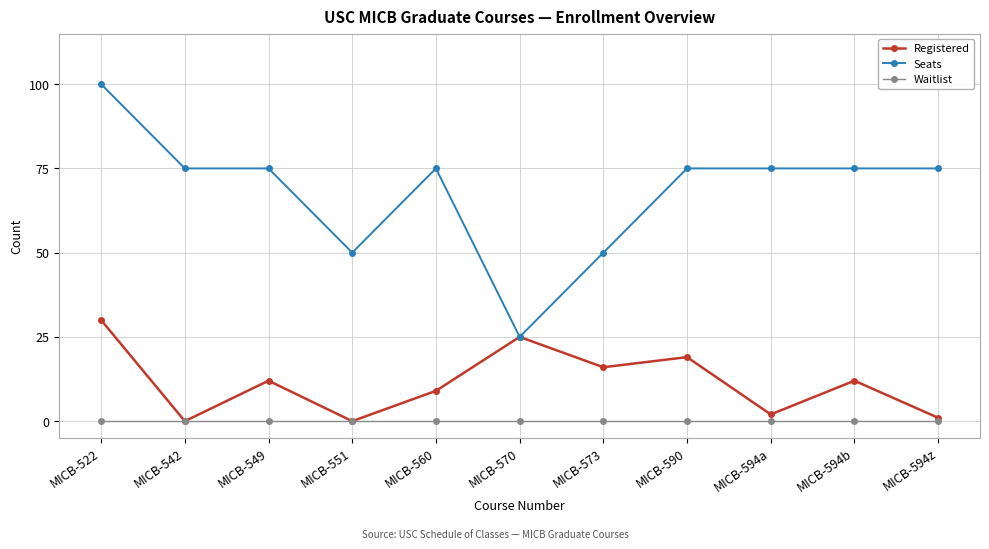

Which series has the largest total across all categories?

Seats